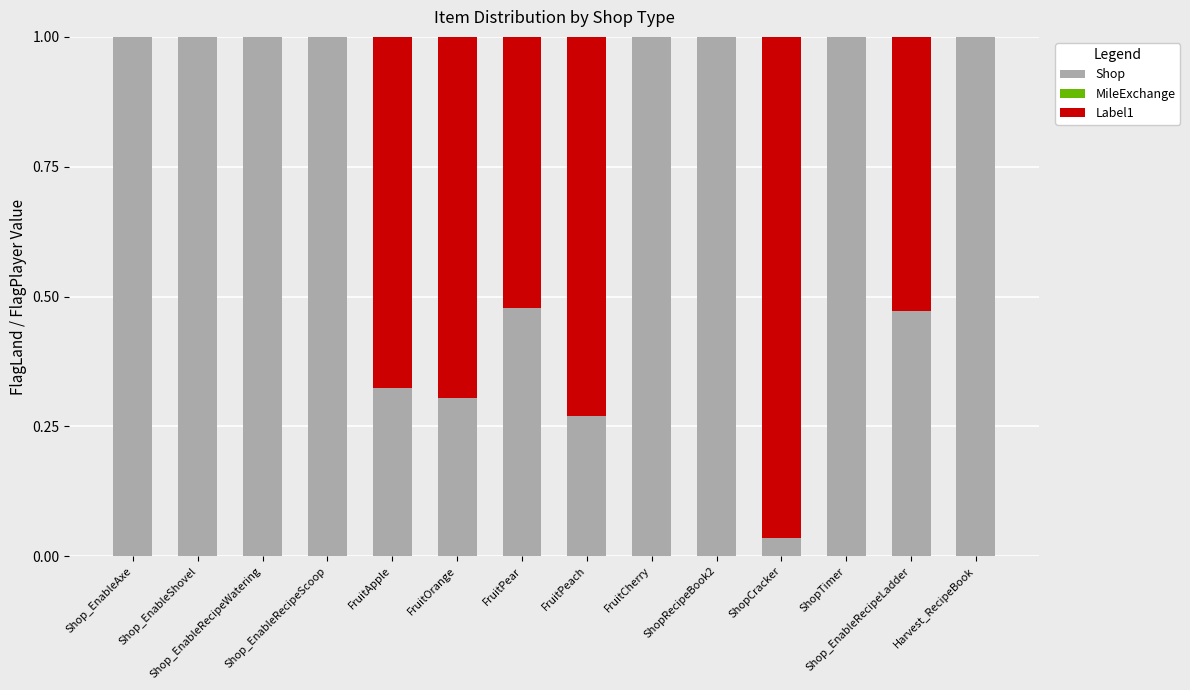

What is the sum of all Shop values?

9.9